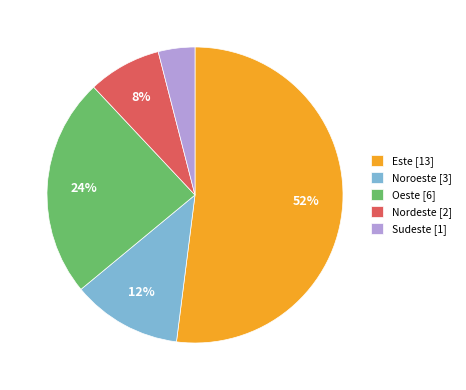

To the nearest percent, what is the difference between the Nordeste [2] and Sudeste [1] slice percentages?

4%